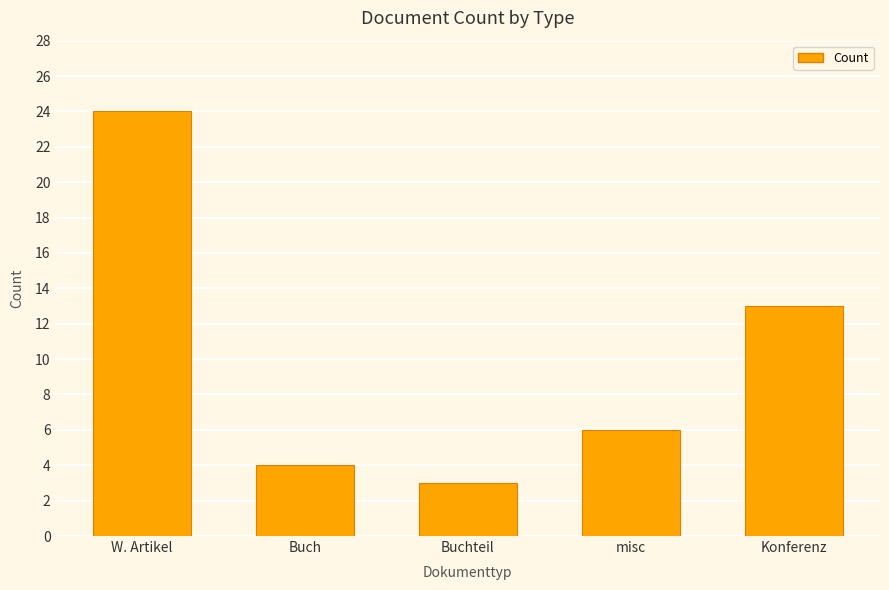

Rank the categories by value from highest to lowest.

W. Artikel, Konferenz, misc, Buch, Buchteil